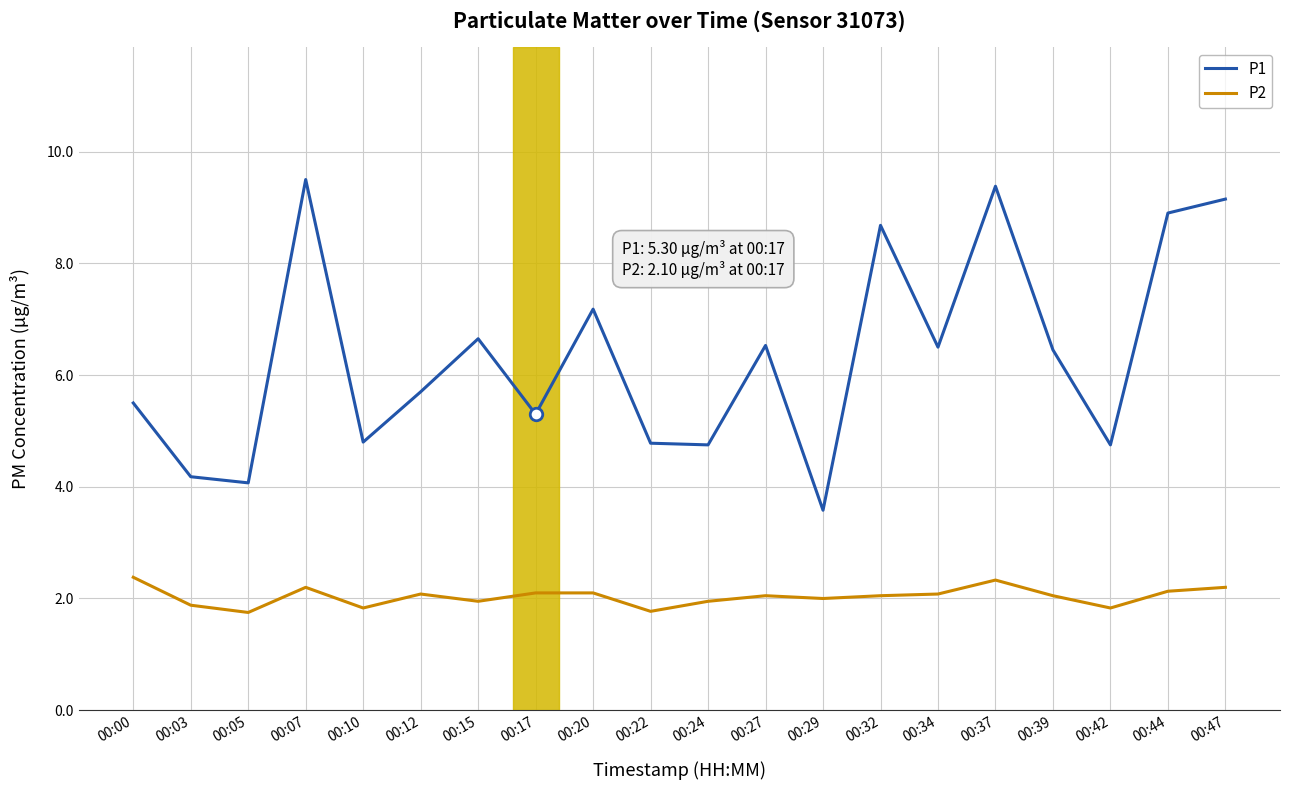

List the series in order of their peak value, lowest first.

P2, P1